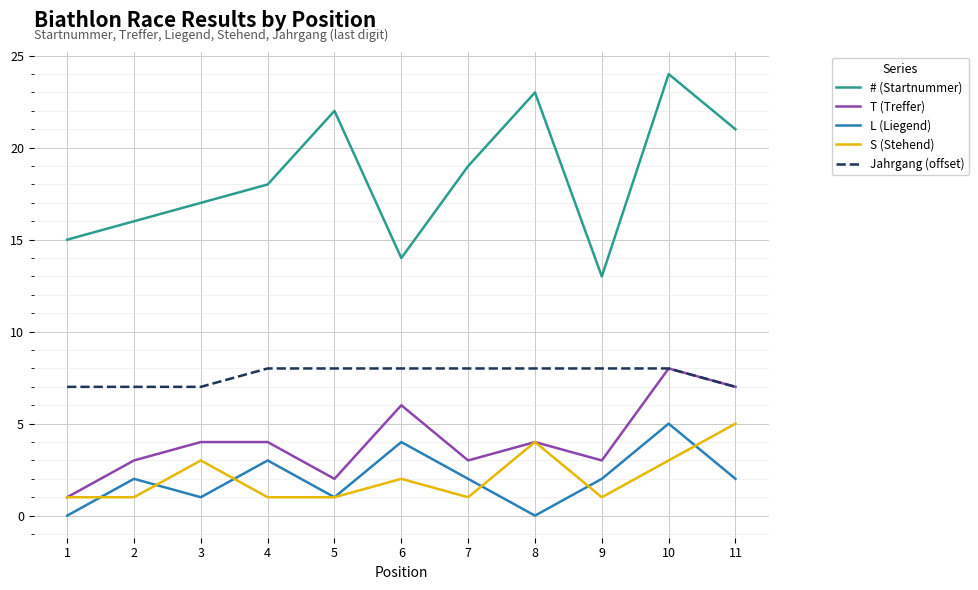

Which series has the widest spread of values?

# (Startnummer)